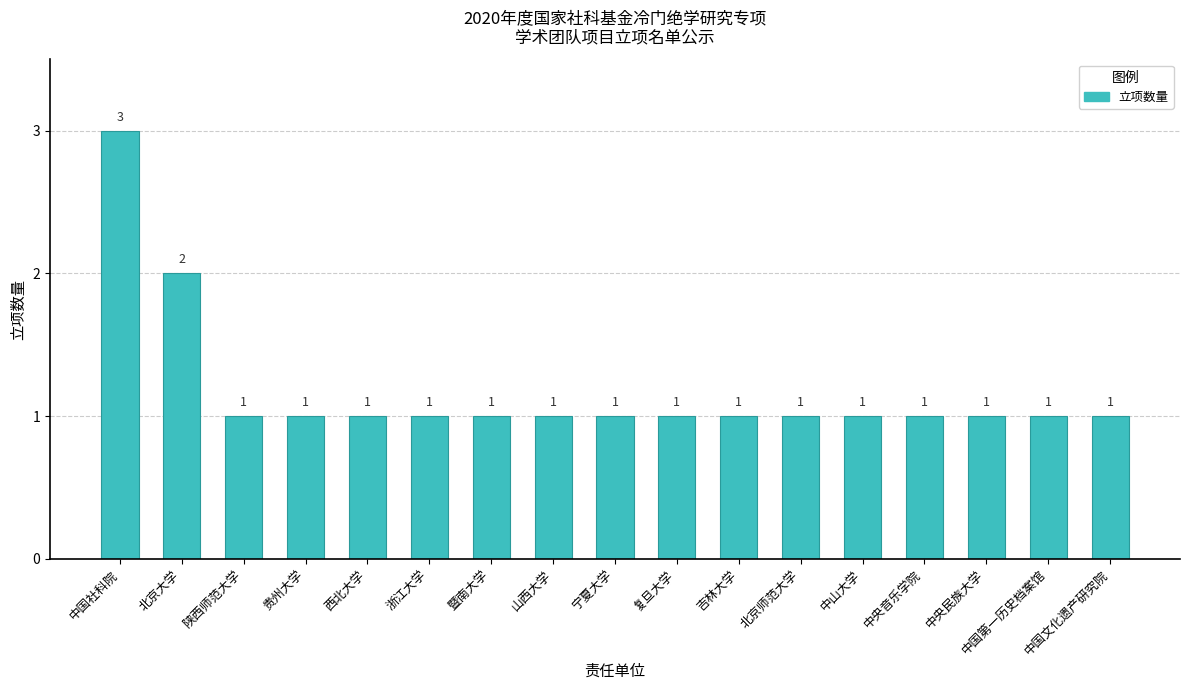

What is the sum of all values?

20